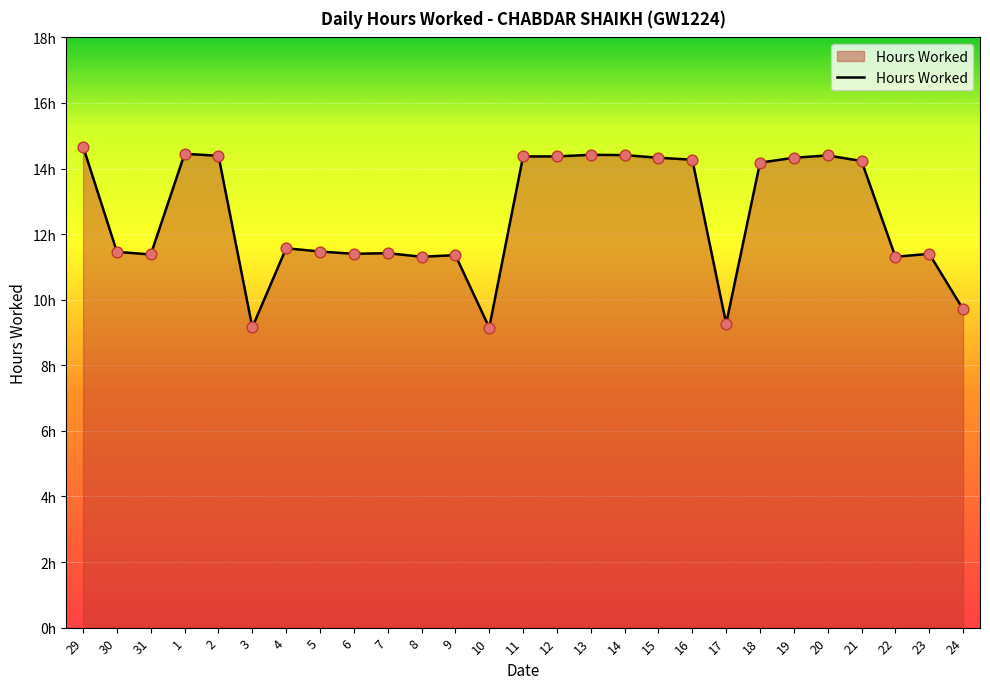

What is the ratio of the value at 10 to the value at 2?

0.6